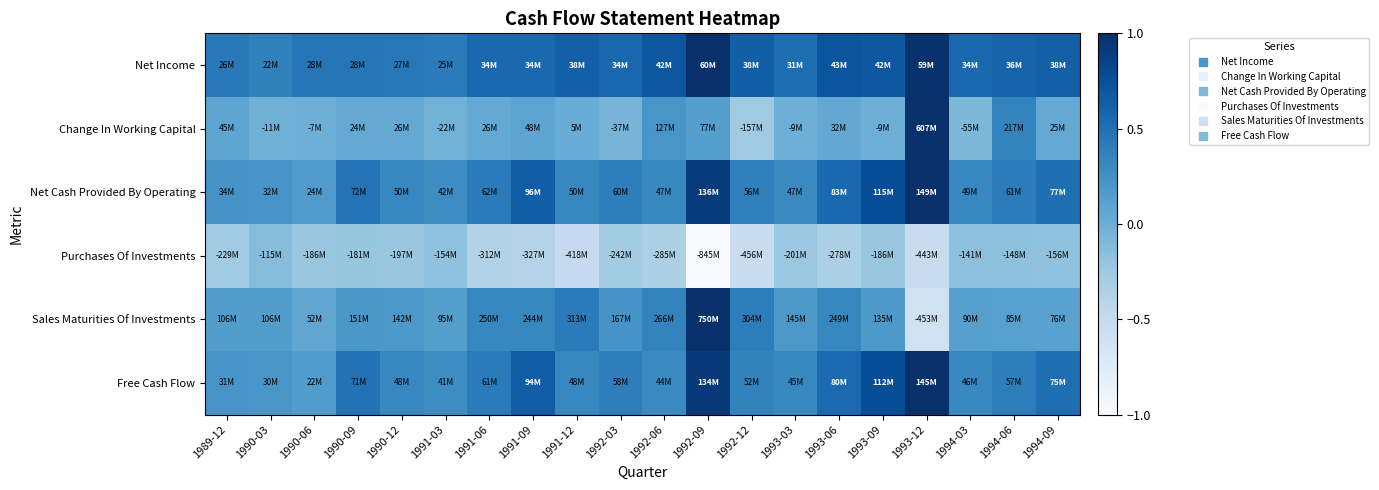

At how many categories does at least one series exceed 0?

20